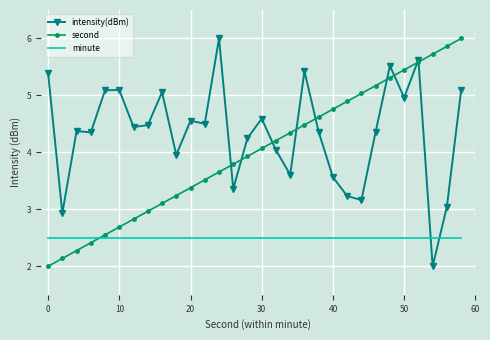

How many times do second and minute cross each other?

1